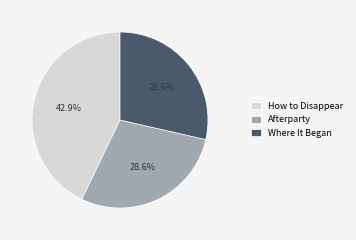

To the nearest percent, what is the difference between the largest and smallest slice percentages?

14%